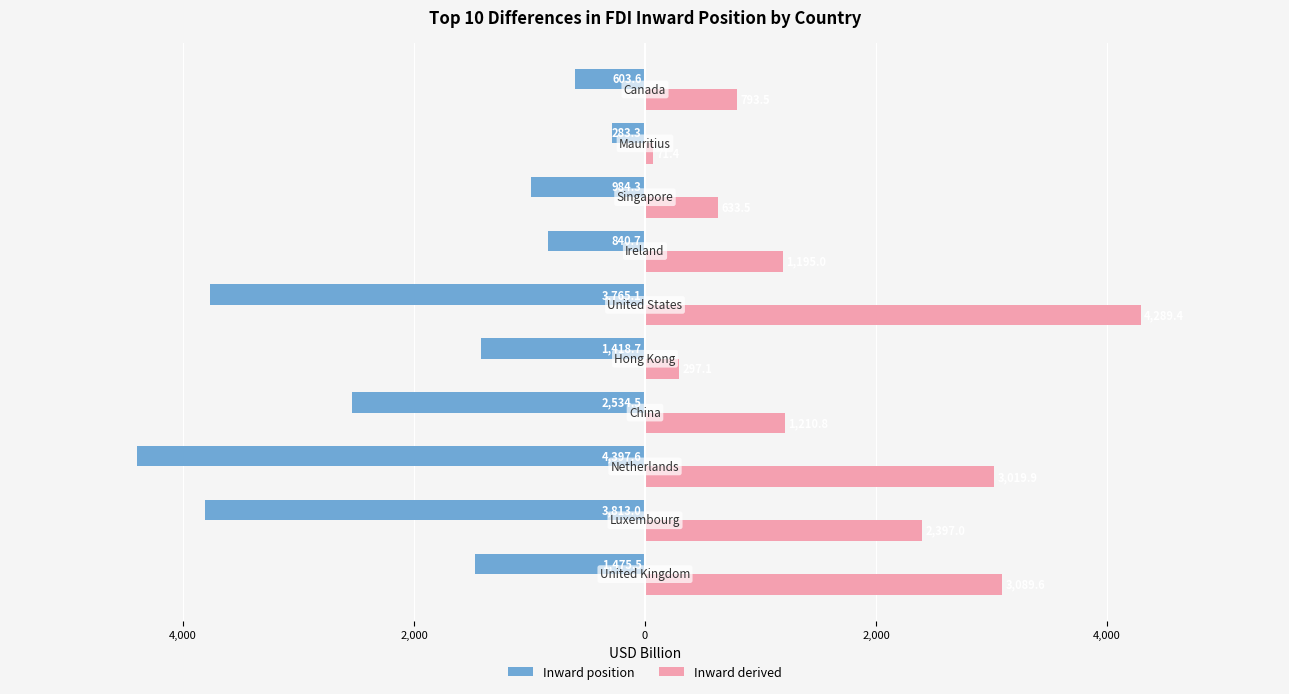

What are all the series names shown in the legend?

Inward position, Inward derived